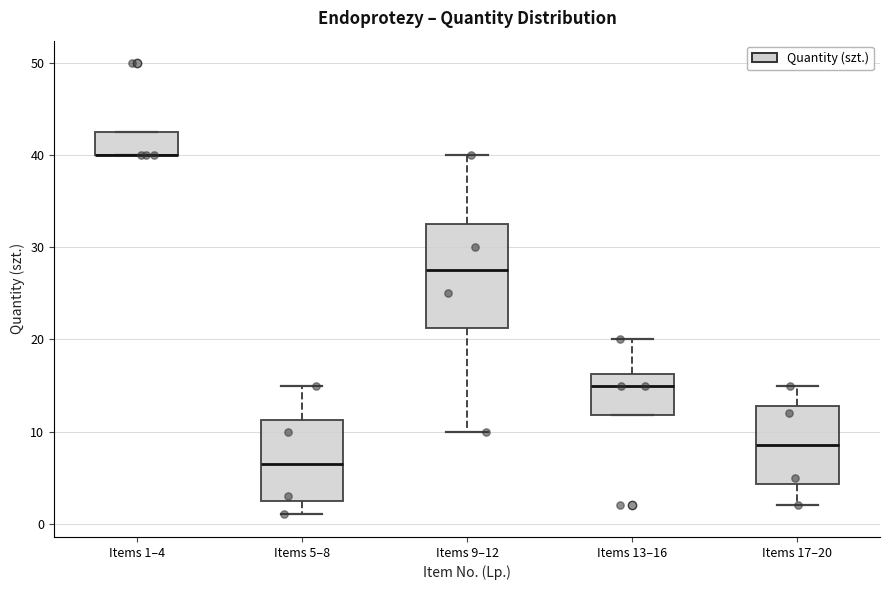

Reading left to right, read every box against the y-axis: the position of its median line, the range the box covers, and the ends of its whiskers. The values are not printed on the chart, so give them approximately, as read against the axis.

Items 1–4: median 40 (drawn on the box's lower edge), box 40 to 43, whiskers 40 to 43
Items 5–8: median 7, box 3 to 11, whiskers 1 to 15
Items 9–12: median 28, box 21 to 33, whiskers 10 to 40
Items 13–16: median 15, box 12 to 16, whiskers 12 to 20
Items 17–20: median 9, box 4 to 13, whiskers 2 to 15